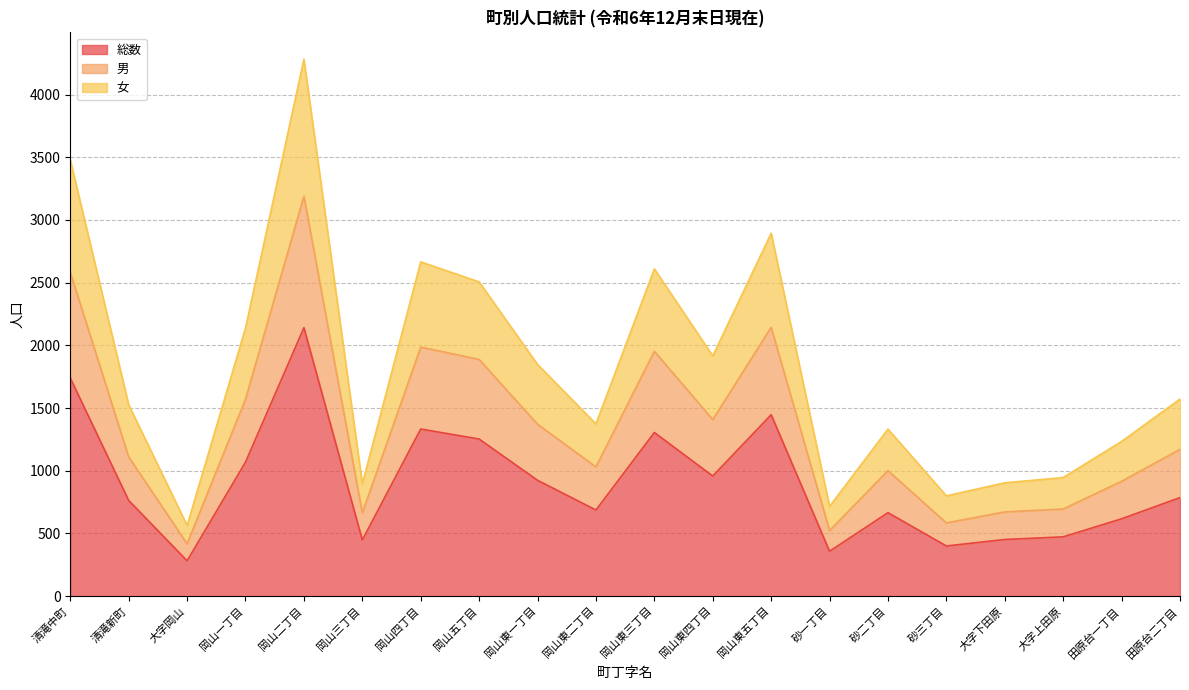

Which category has the highest value in the 総数 series?

岡山二丁目